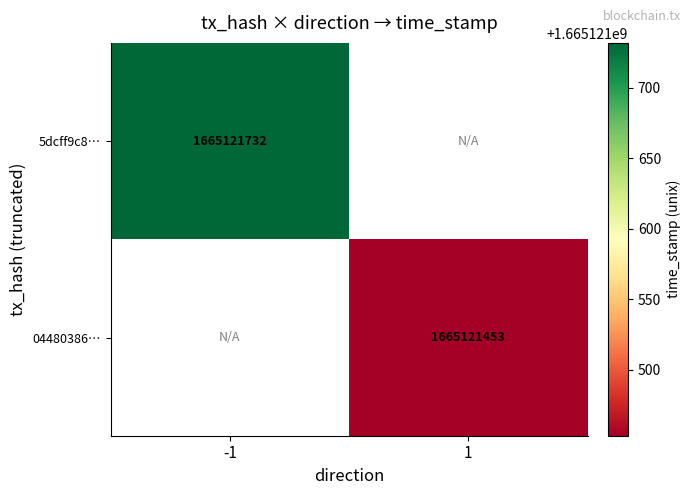

What is the maximum value shown in the chart?

1665121732